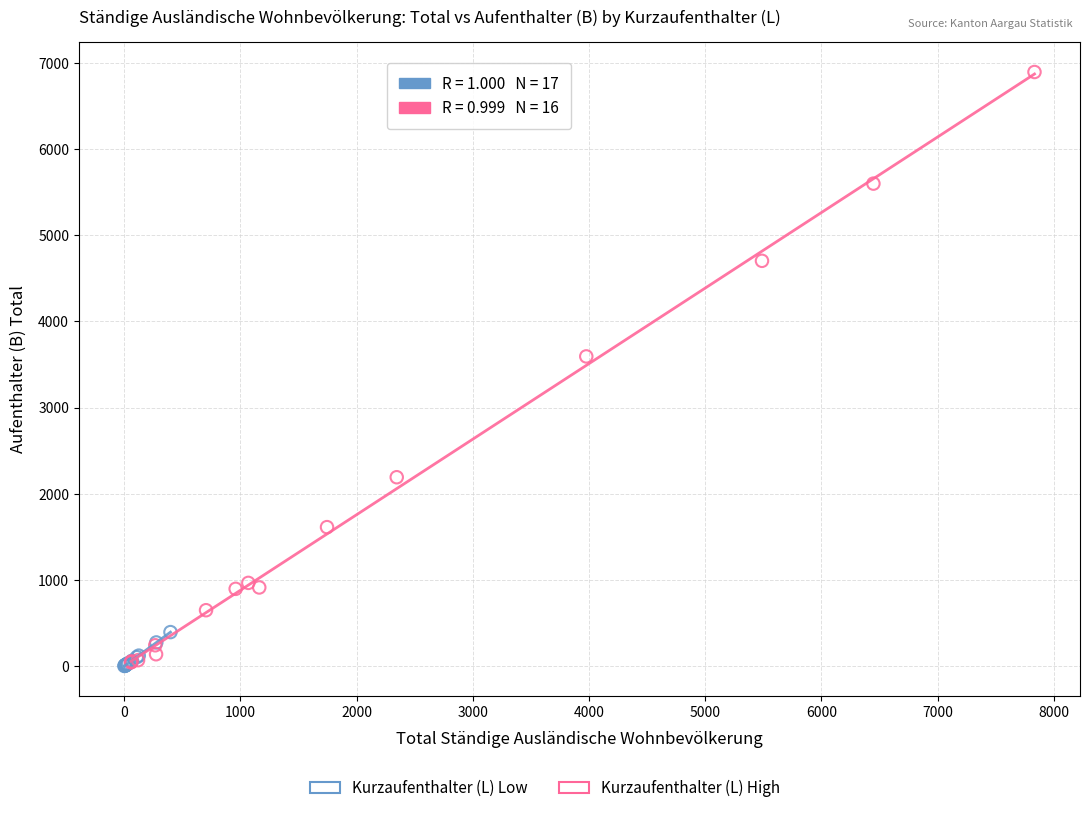

Which series has the largest Y range (max minus min)?

Kurzaufenthalter (L) High